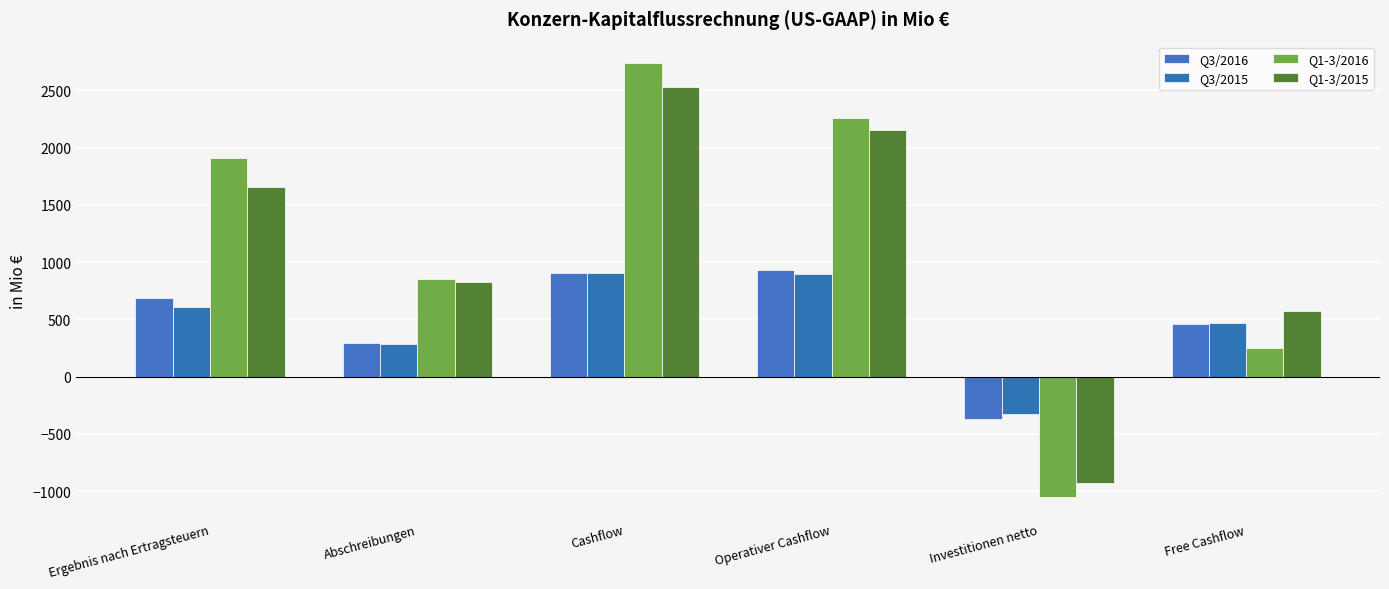

Which series changed the most between Operativer Cashflow and Free Cashflow?

Q1-3/2016